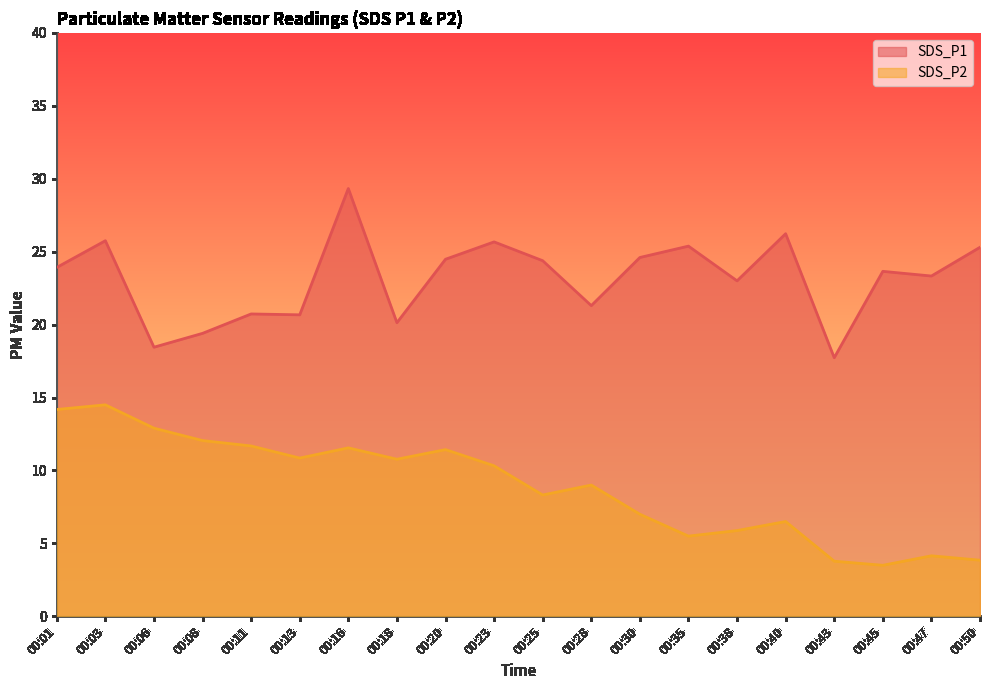

What is the difference between the second highest and second lowest values in the SDS_P1 series?

7.8